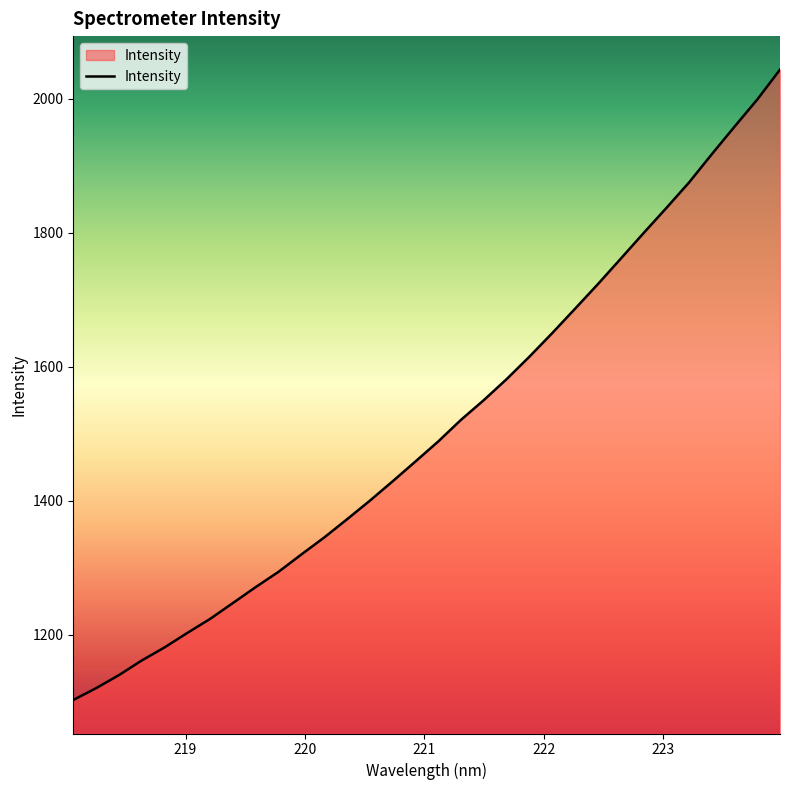

What is the minimum value shown in the chart?

1102.3